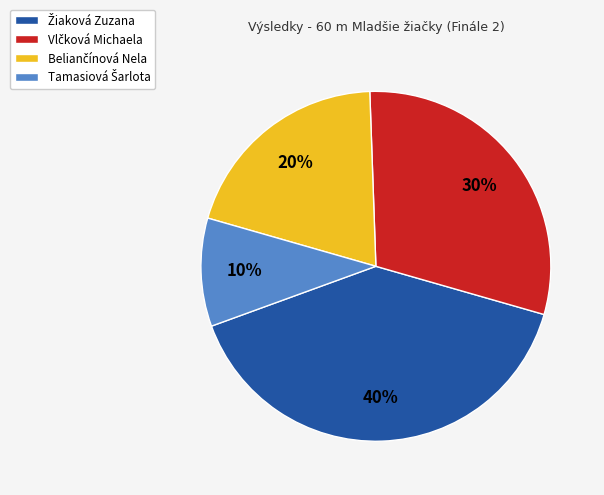

To the nearest percent, what is the average slice percentage?

25%